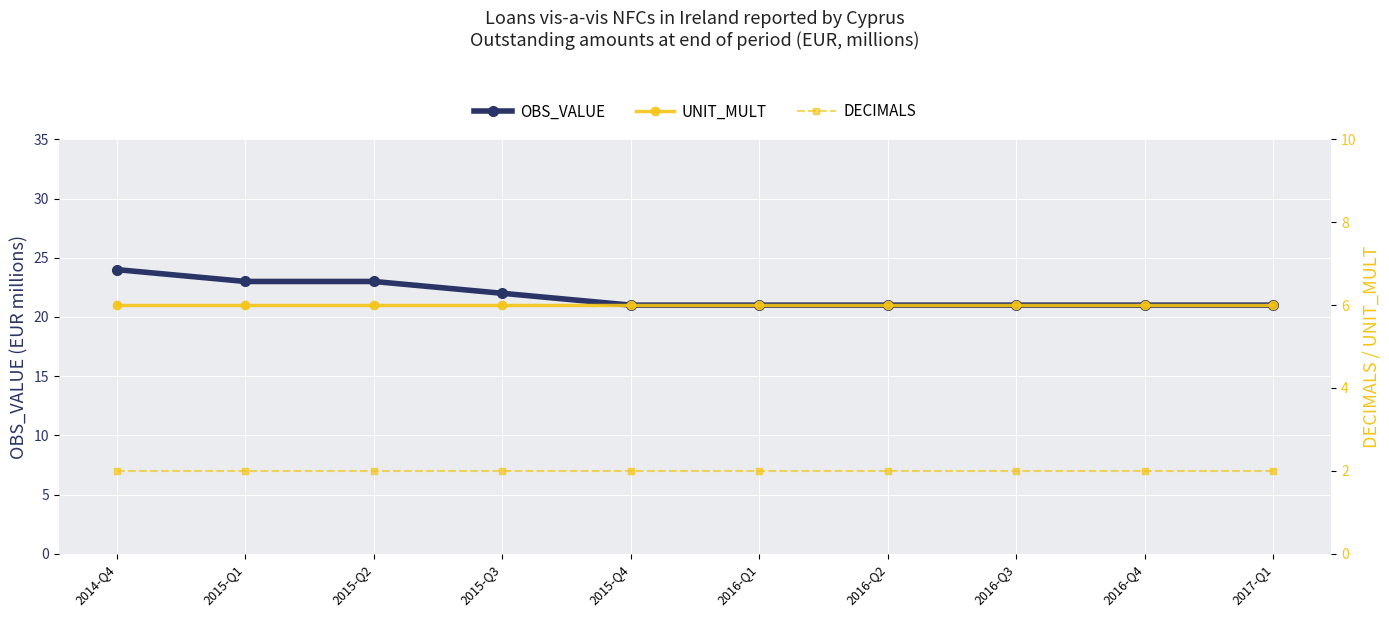

Reading right to left, list all the values displayed in this chart.

OBS_VALUE: 2017-Q1=21	2016-Q4=21	2016-Q3=21	2016-Q2=21	2016-Q1=21	2015-Q4=21	2015-Q3=22	2015-Q2=23	2015-Q1=23	2014-Q4=24
UNIT_MULT: 2017-Q1=6	2016-Q4=6	2016-Q3=6	2016-Q2=6	2016-Q1=6	2015-Q4=6	2015-Q3=6	2015-Q2=6	2015-Q1=6	2014-Q4=6
DECIMALS: 2017-Q1=2	2016-Q4=2	2016-Q3=2	2016-Q2=2	2016-Q1=2	2015-Q4=2	2015-Q3=2	2015-Q2=2	2015-Q1=2	2014-Q4=2